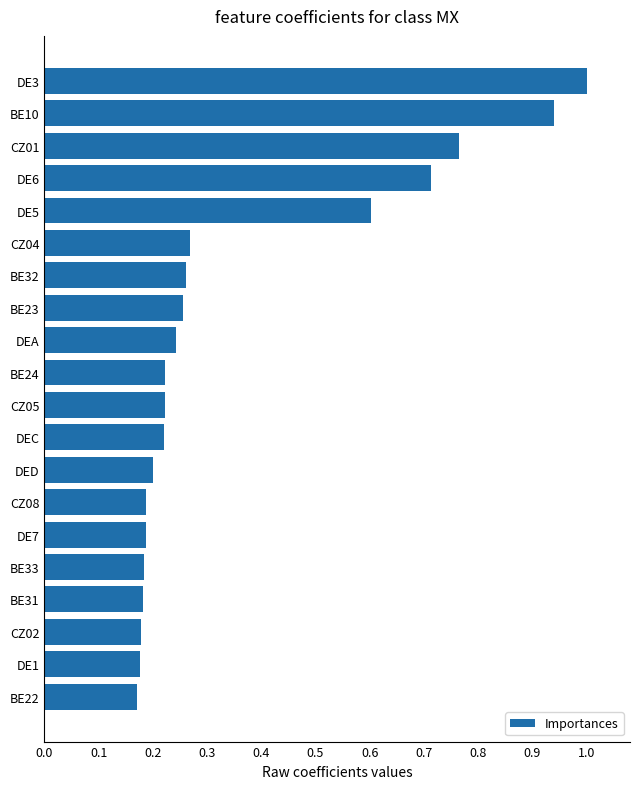

Which category has the highest value across all series?

DE3